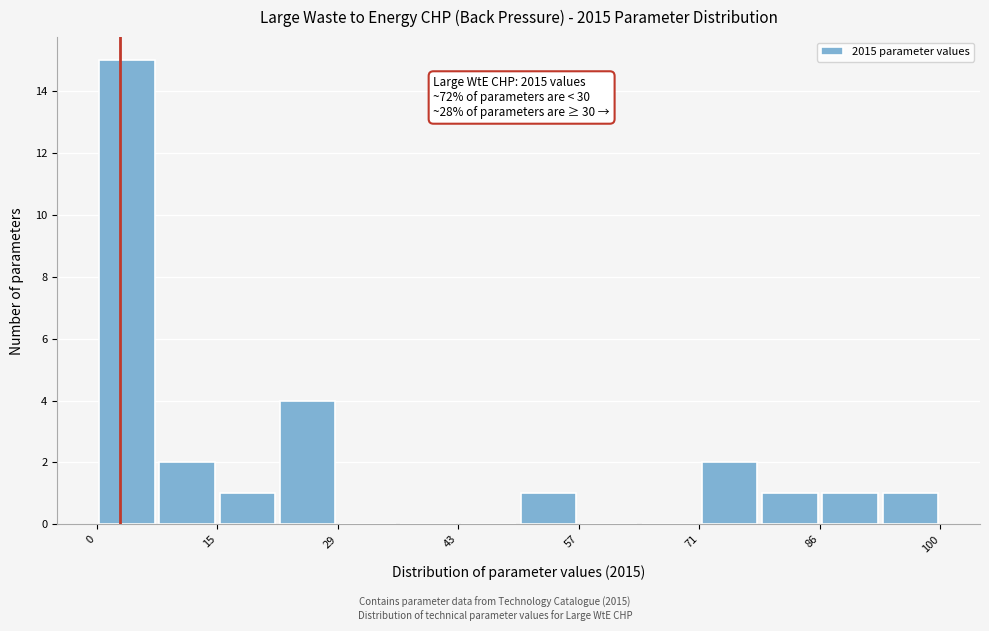

Read against the x-axis, roughly where is the centre of the tallest bar?

4